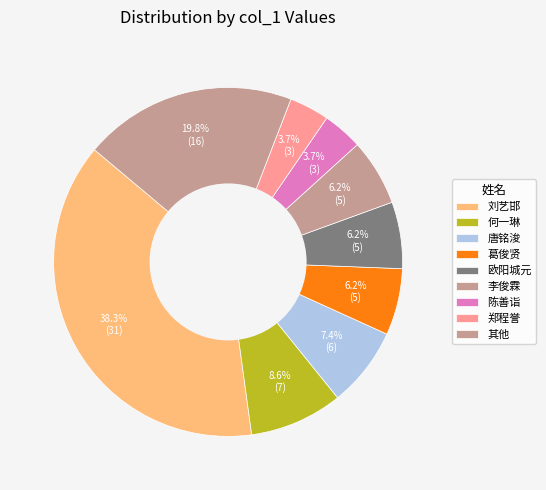

How many segments does this pie chart have?

9